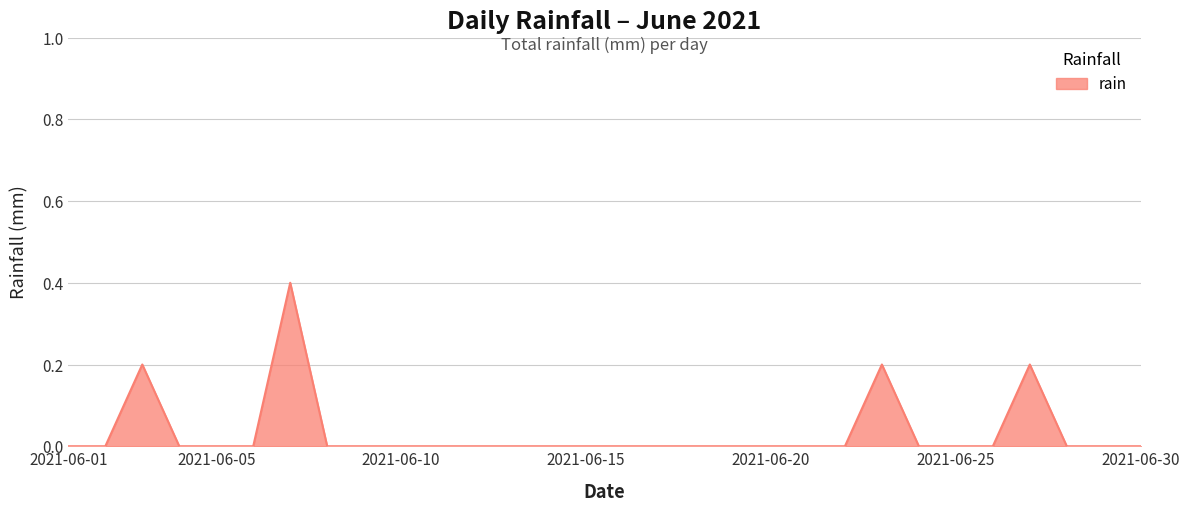

What is the difference between the maximum and minimum values?

0.4